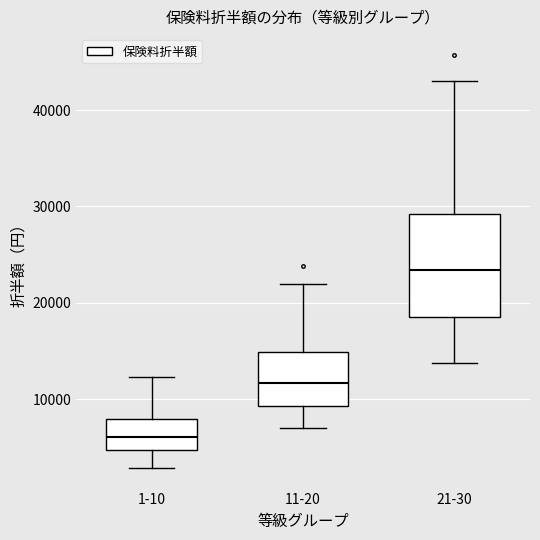

Which box is the tallest, from its lower edge to its upper edge?

21-30